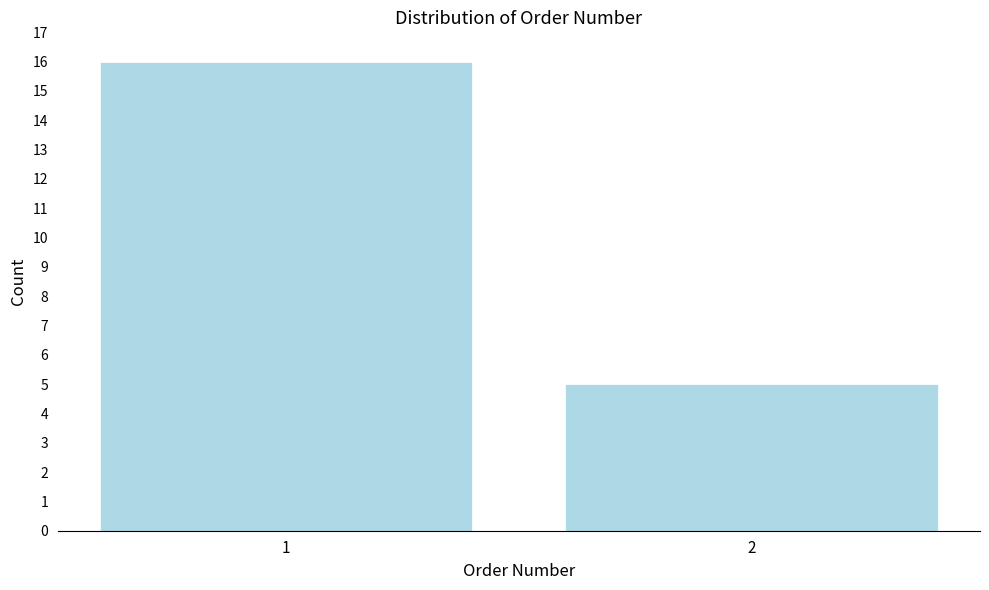

Reading left to right, extract all data points from this chart.

16	5